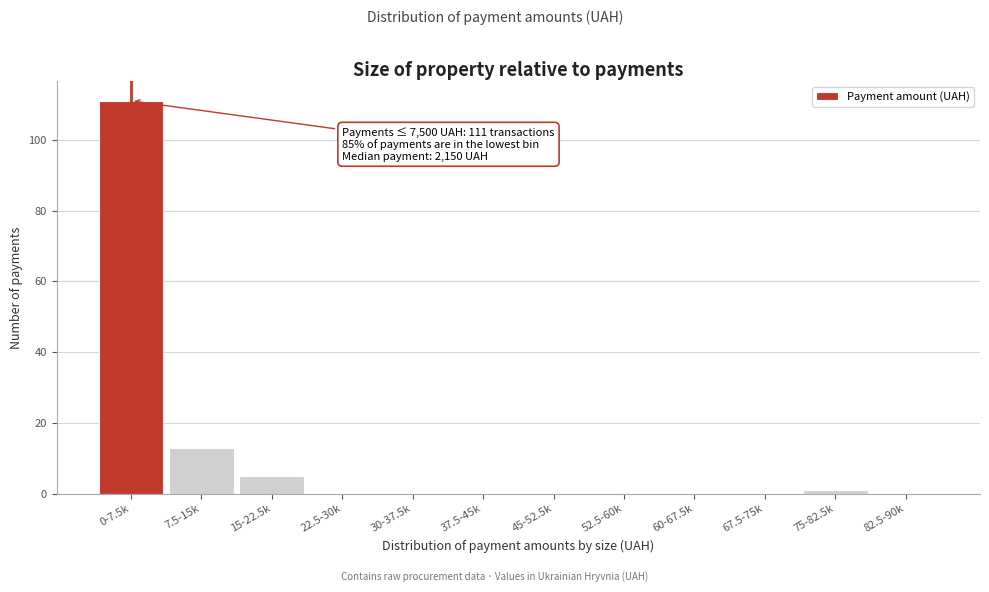

Reading left to right, what are all the values shown in this chart?

0-7.5k=111	7.5-15k=13	15-22.5k=5	22.5-30k=0	30-37.5k=0	37.5-45k=0	45-52.5k=0	52.5-60k=0	60-67.5k=0	67.5-75k=0	75-82.5k=1	82.5-90k=0